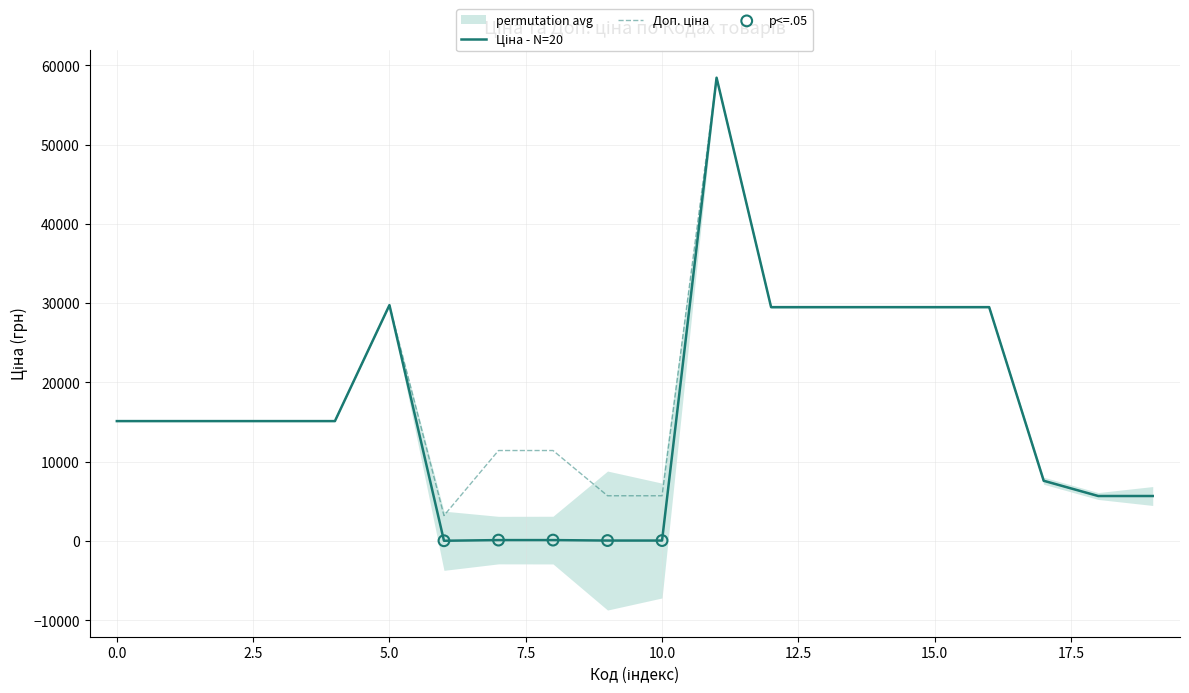

Which series contains the highest Y value?

Ціна